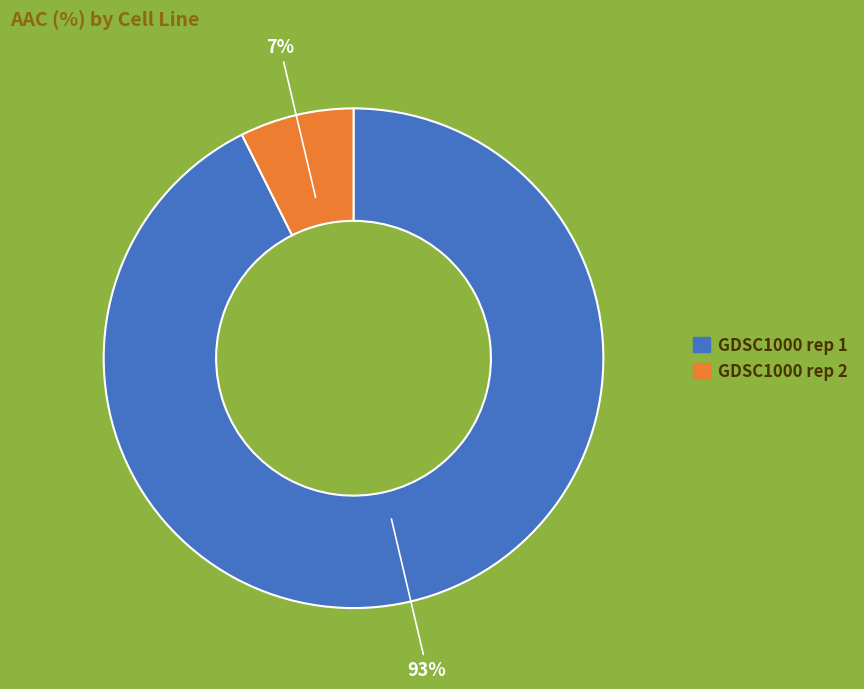

Between GDSC1000 rep 1 and GDSC1000 rep 2, which is larger?

GDSC1000 rep 1